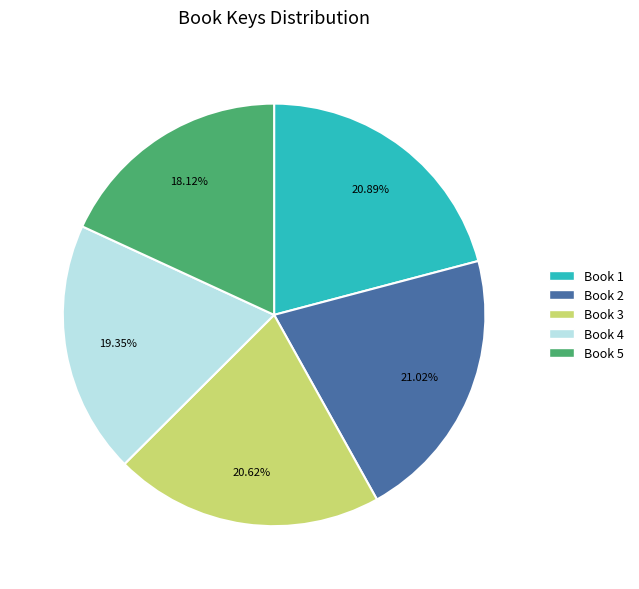

Does Book 2 represent more than half of the total?

No